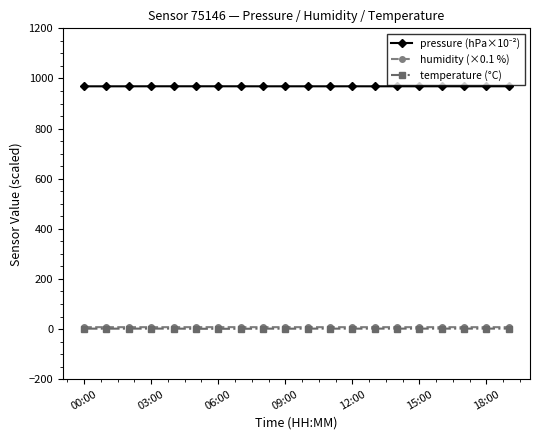

What is the lowest value of the humidity (×0.1 %) series?

7.6